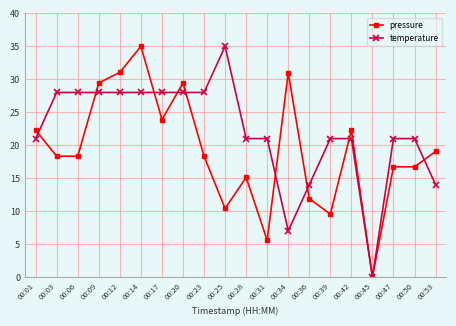

Where is the first local maximum for pressure?

00:14